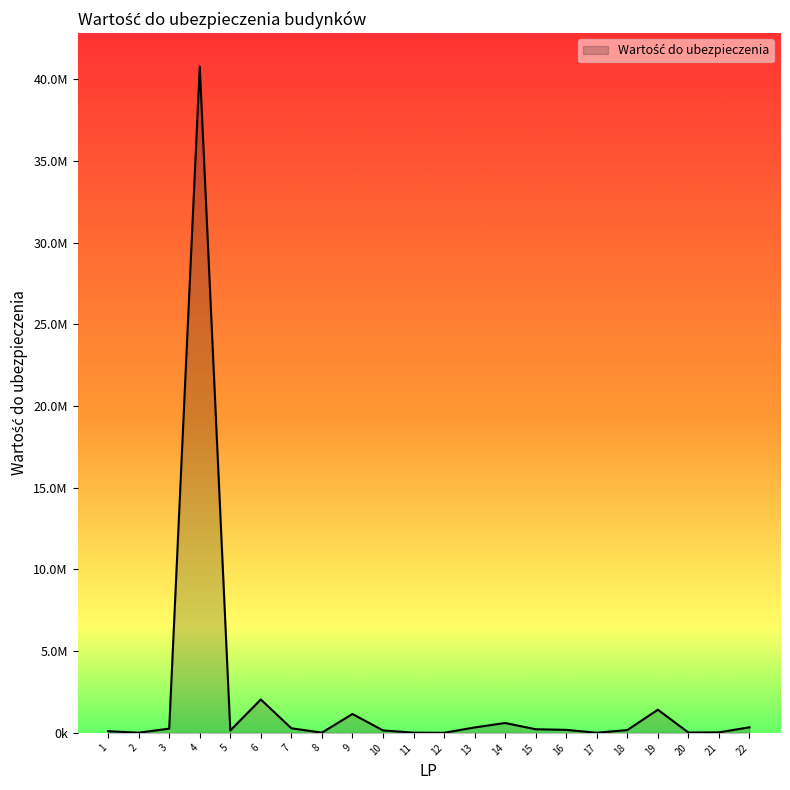

Does the chart display data point markers on the line(s)?

No